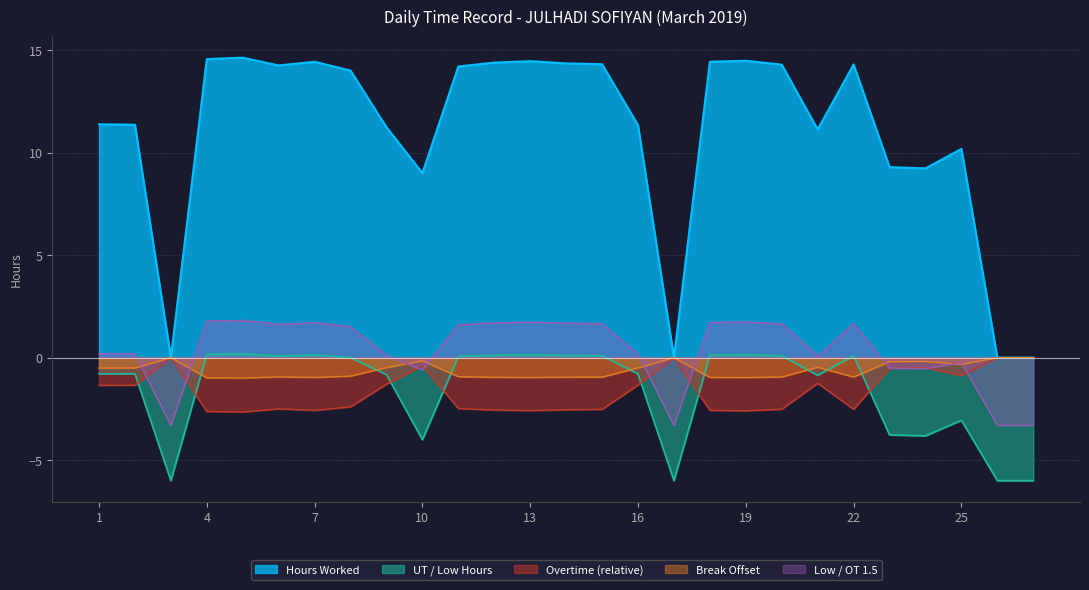

List the labels in order of Hours Worked value, smallest first.

3, 17, 26, 27, 10, 24, 23, 25, 21, 9, 16, 2, 1, 8, 11, 6, 20, 22, 15, 14, 12, 7, 18, 13, 19, 4, 5